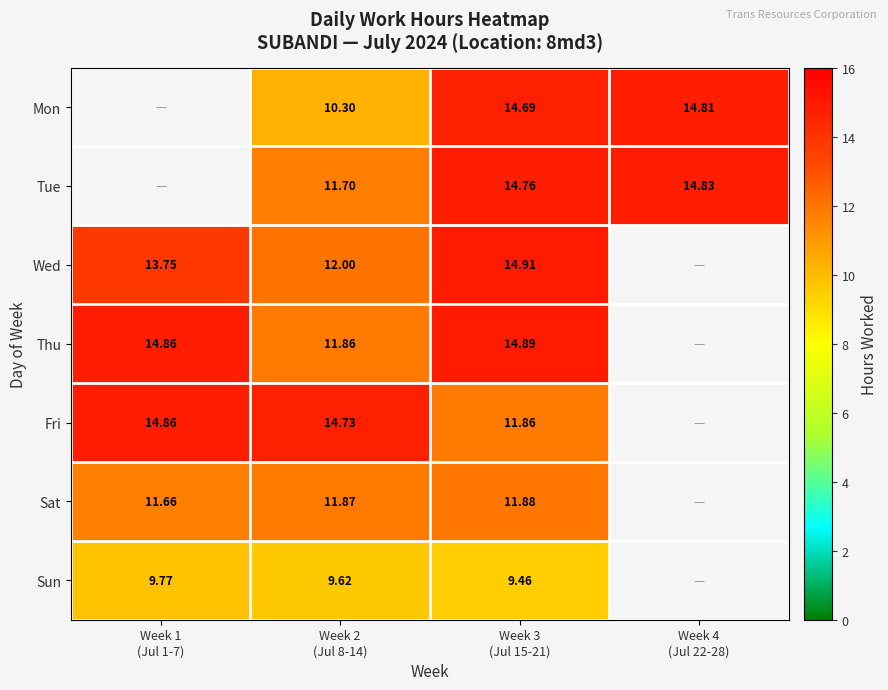

Which category has the highest value in the Sat series?

Week 3 (Jul 15-21)